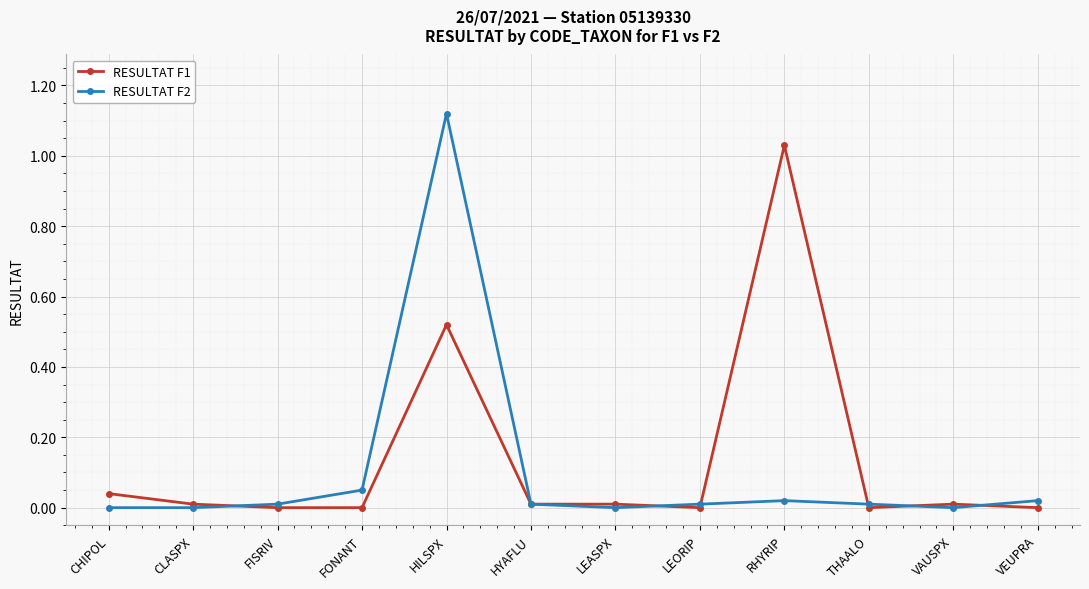

What is the sum of all RESULTAT F1 values?

1.6